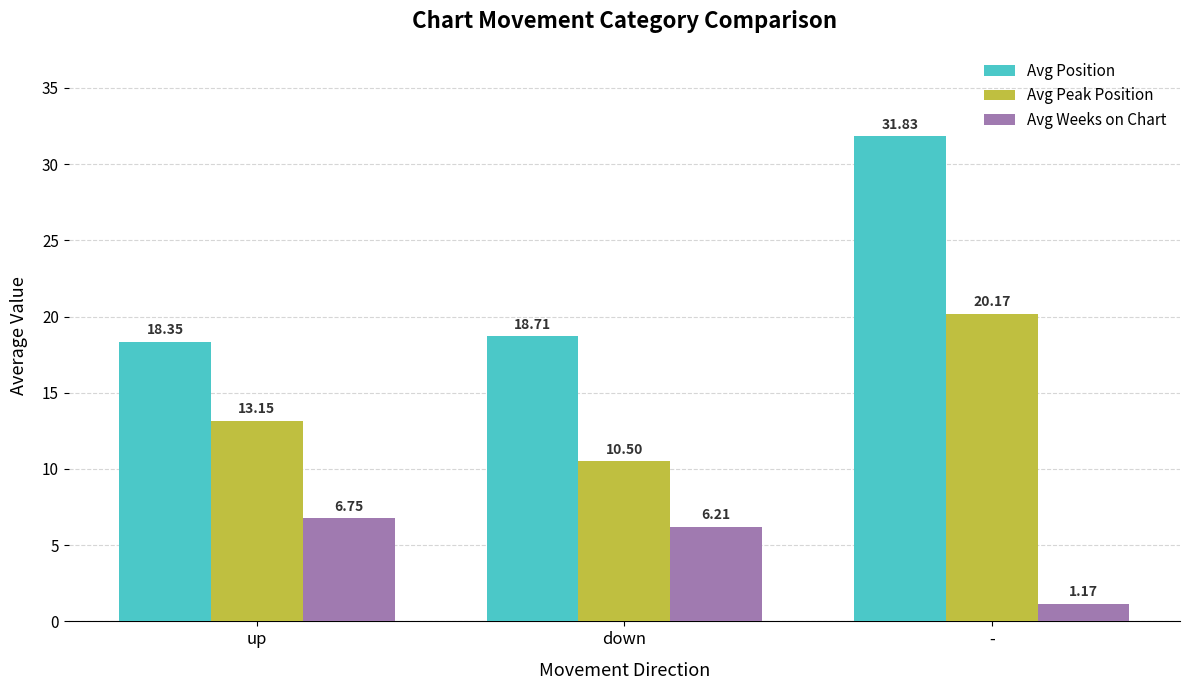

At how many categories does at least one series exceed 31?

1